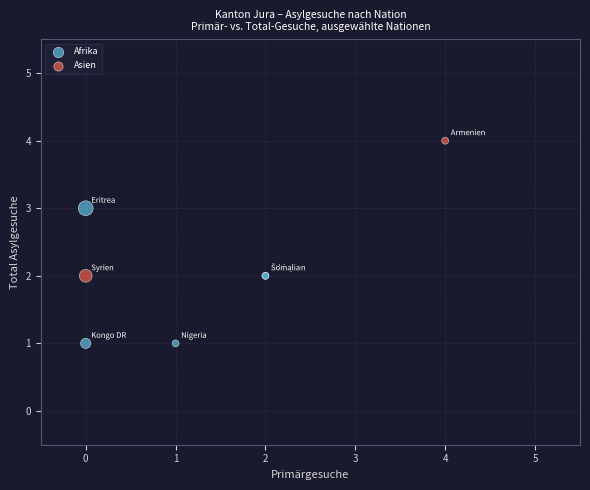

What are all the series names shown in the legend?

Afrika, Asien